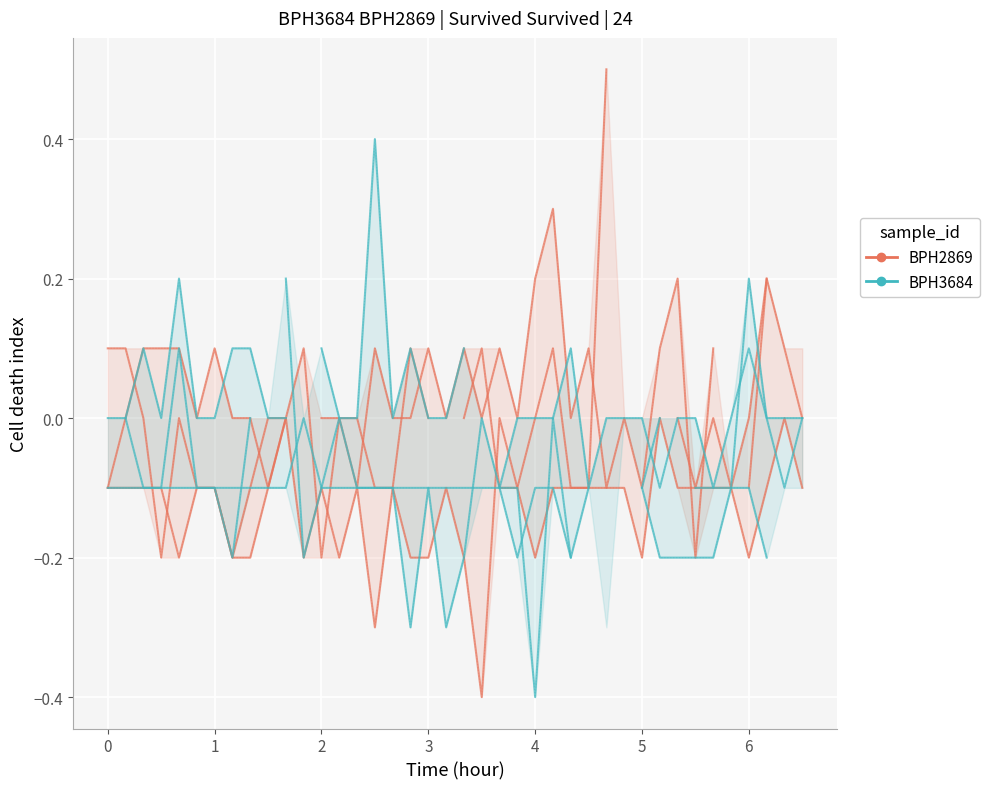

How many BPH3684 values are between 0 and 1?

11